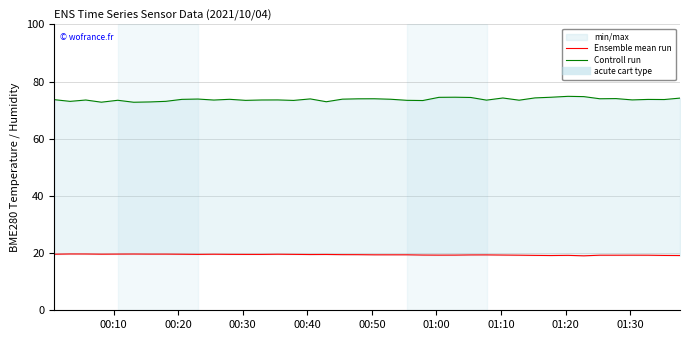

True or false: Ensemble mean run has more than 2 points higher than both neighbors.

True